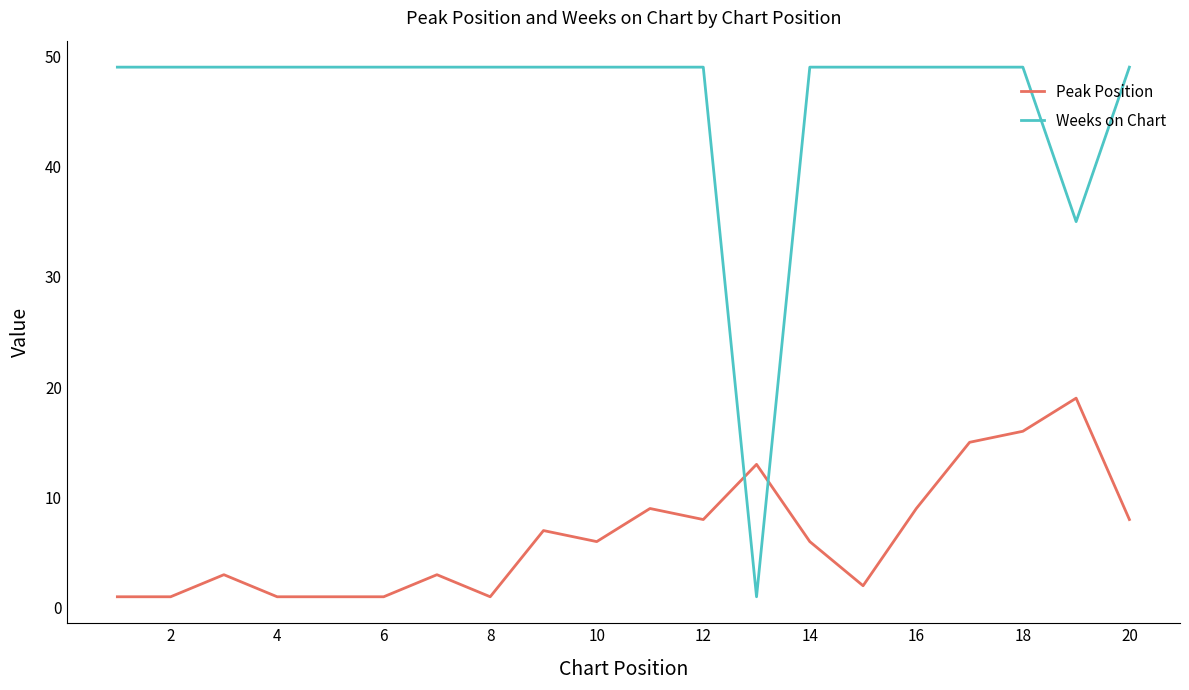

Which series has the largest total across all categories?

Weeks on Chart